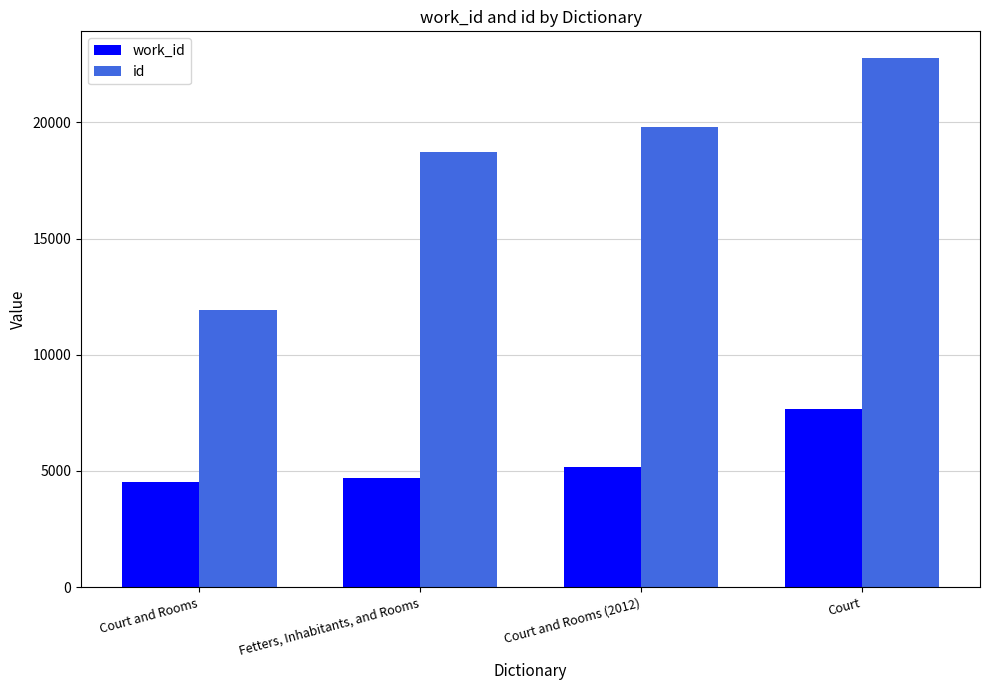

What is the average value of the id series?

18306